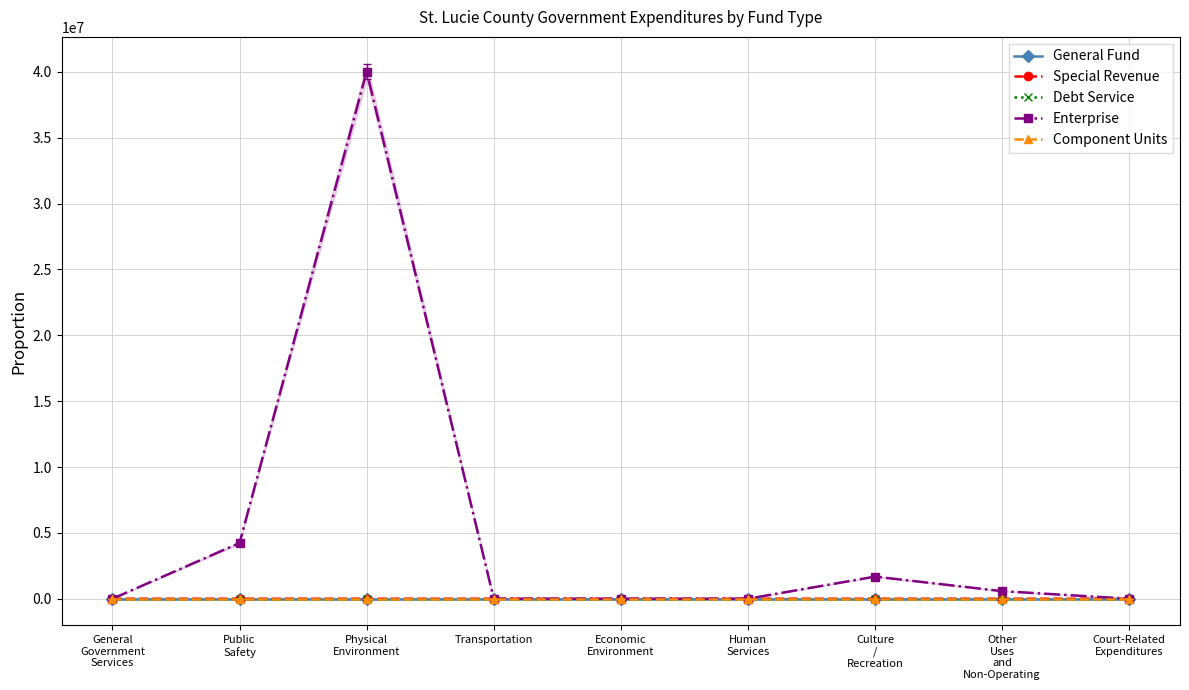

Between Transportation and Culture
/
Recreation, which series saw the biggest shift?

Enterprise